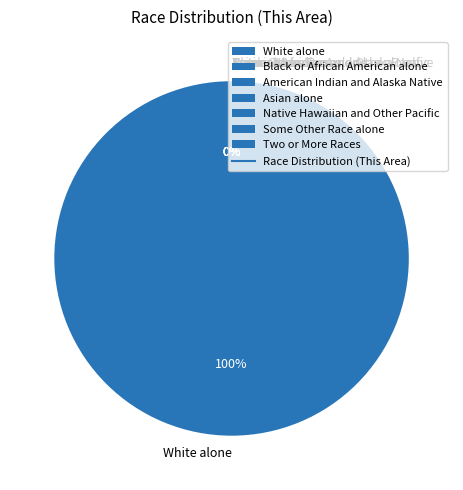

Is there any slice that represents more than half of the pie?

Yes